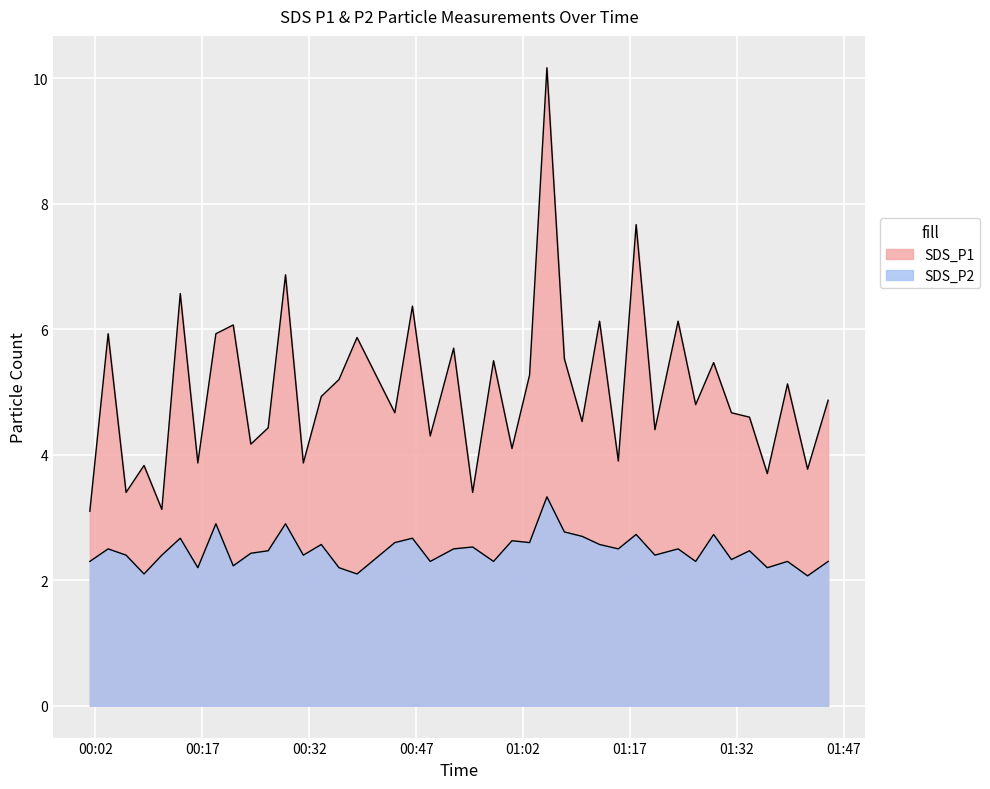

Where is the first local minimum for SDS_P2?

2022/08/15 00:08:49